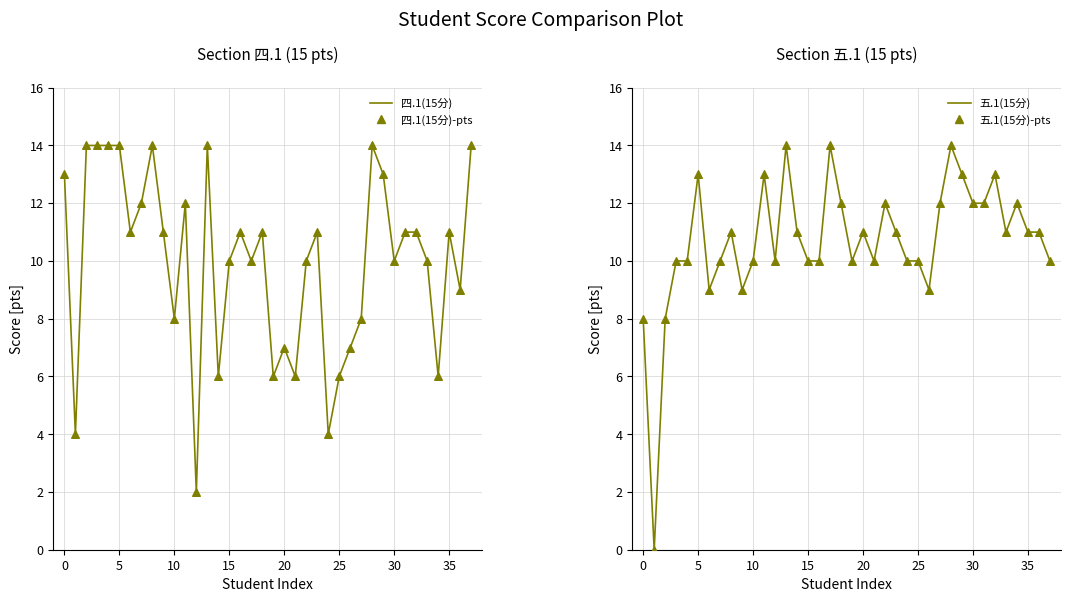

At how many categories does at least one series exceed 8?

37